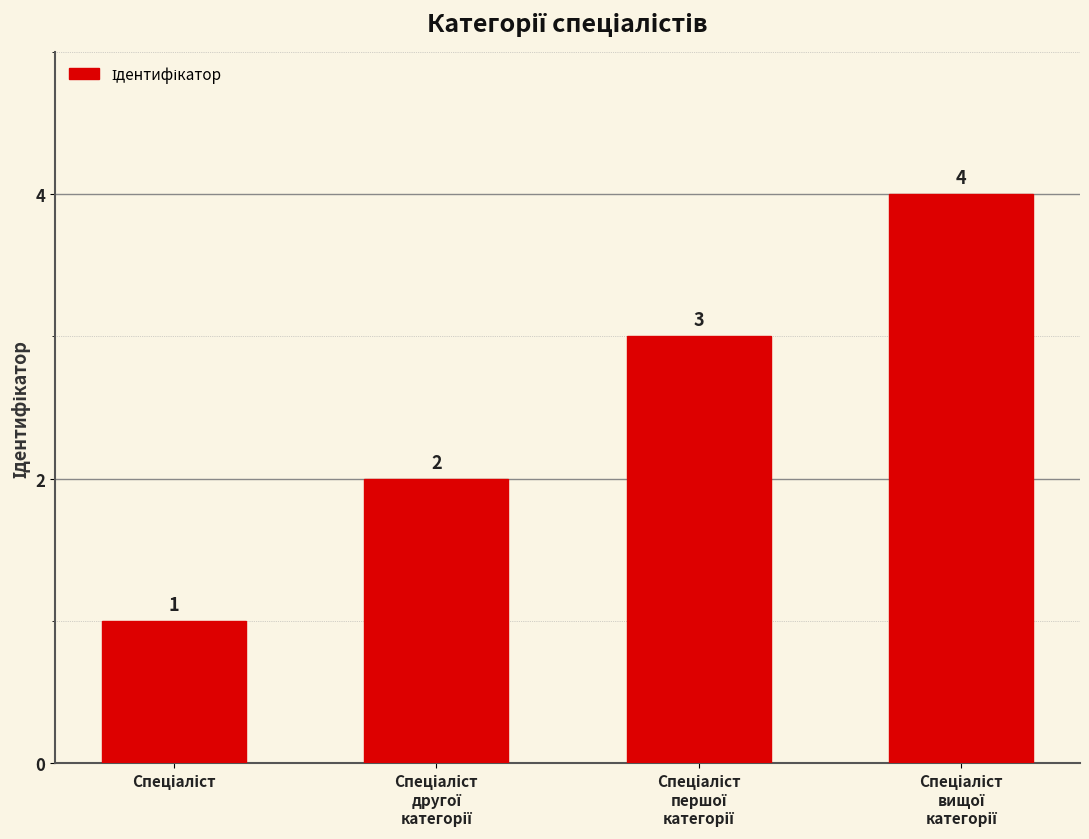

What is the greatest value displayed?

4